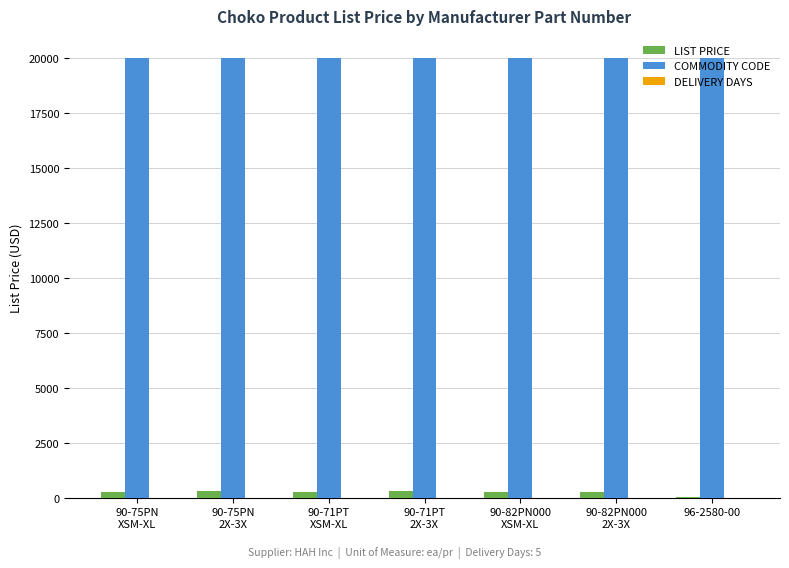

How many data points does each series have?

7